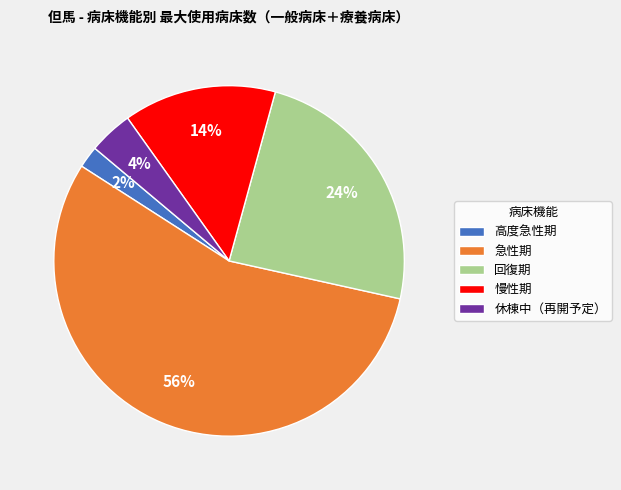

What percentage is the 高度急性期 slice, to the nearest percent?

2%